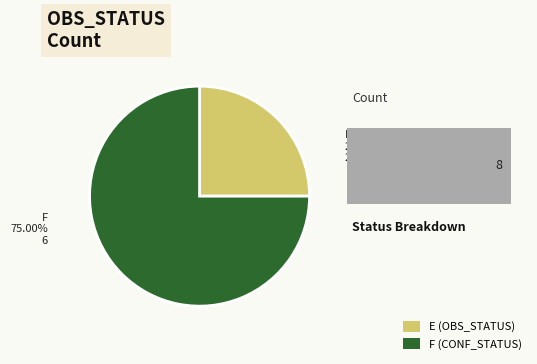

To the nearest percent, what is the difference between the E and F slice percentages?

50%